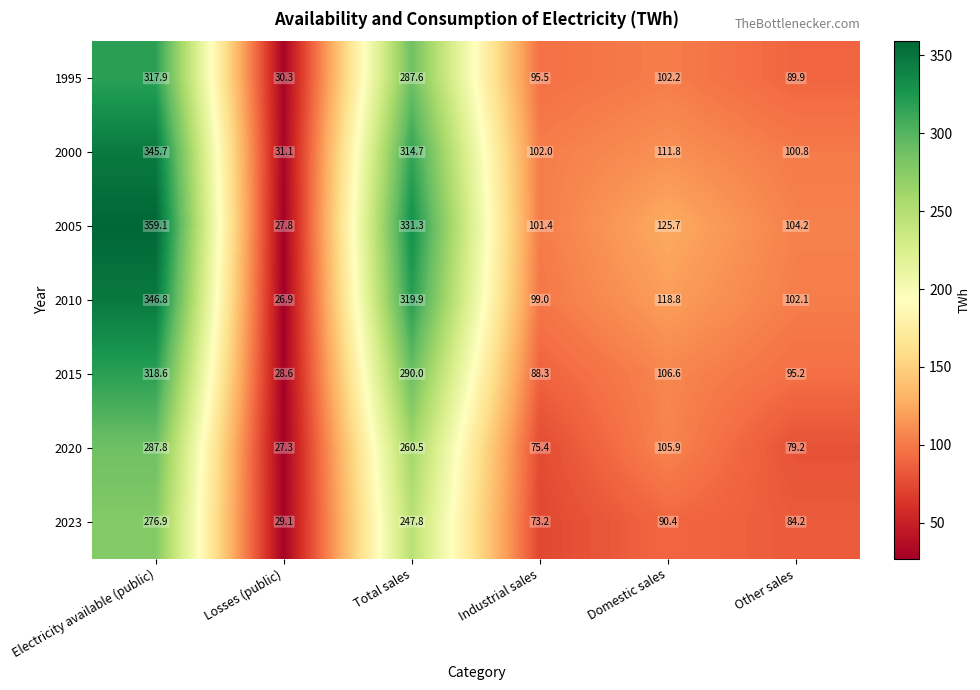

What is the sum of all 1995 values?

923.4